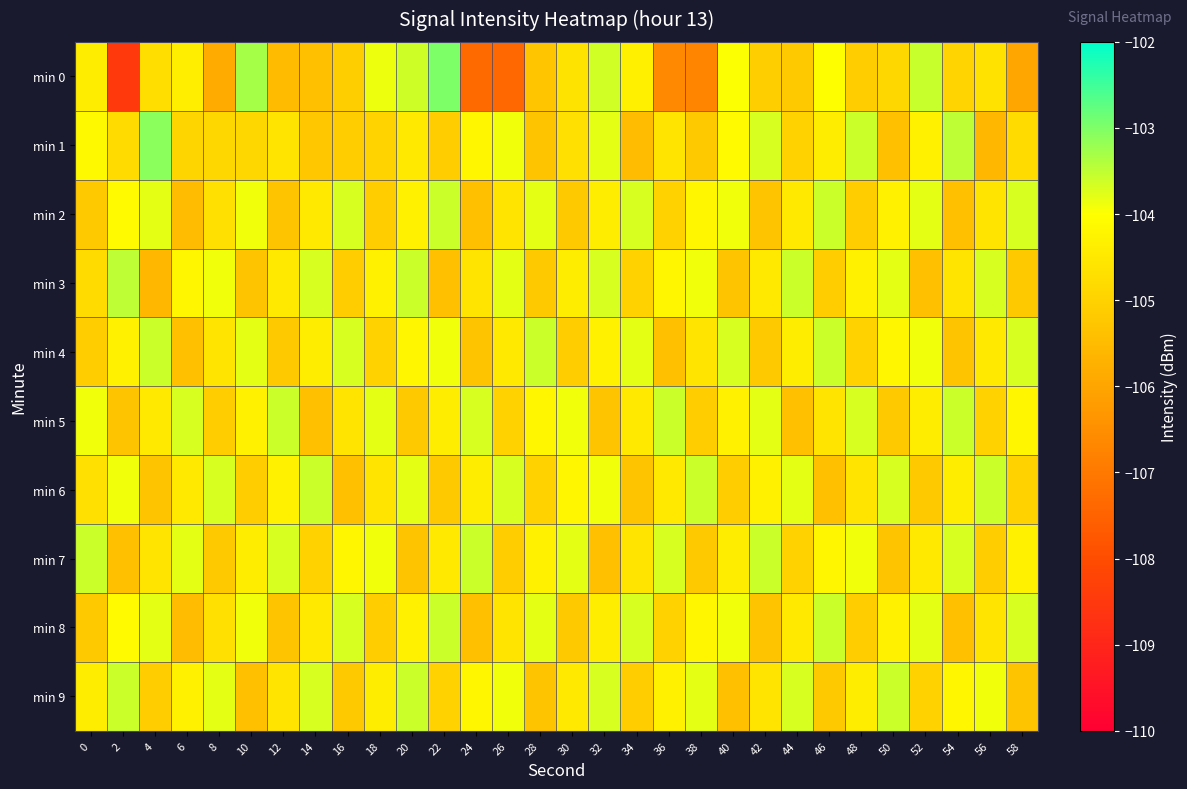

What is the maximum value shown in the chart?

-103.0